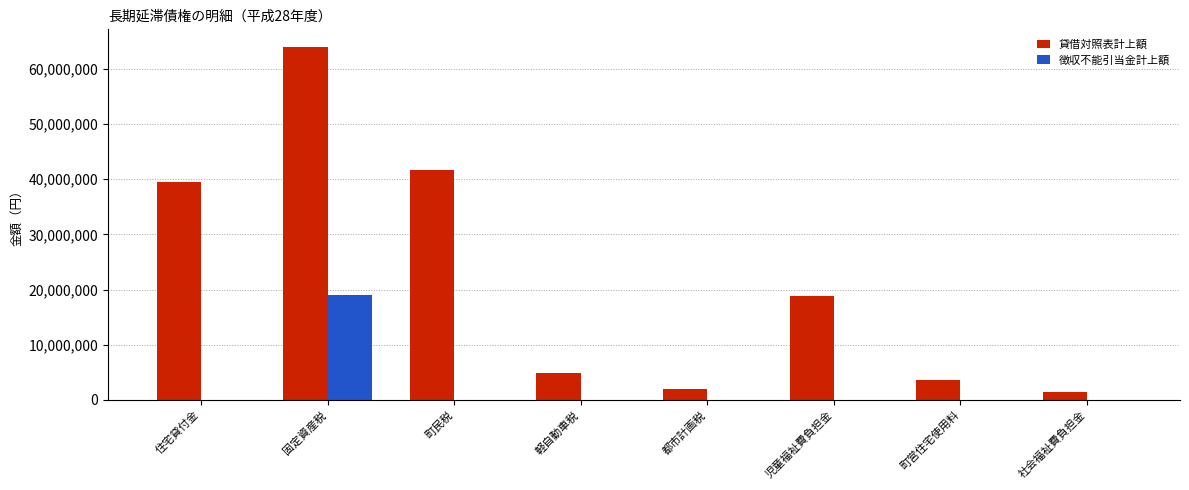

What is the sum of all 徴収不能引当金計上額 values?

19095375